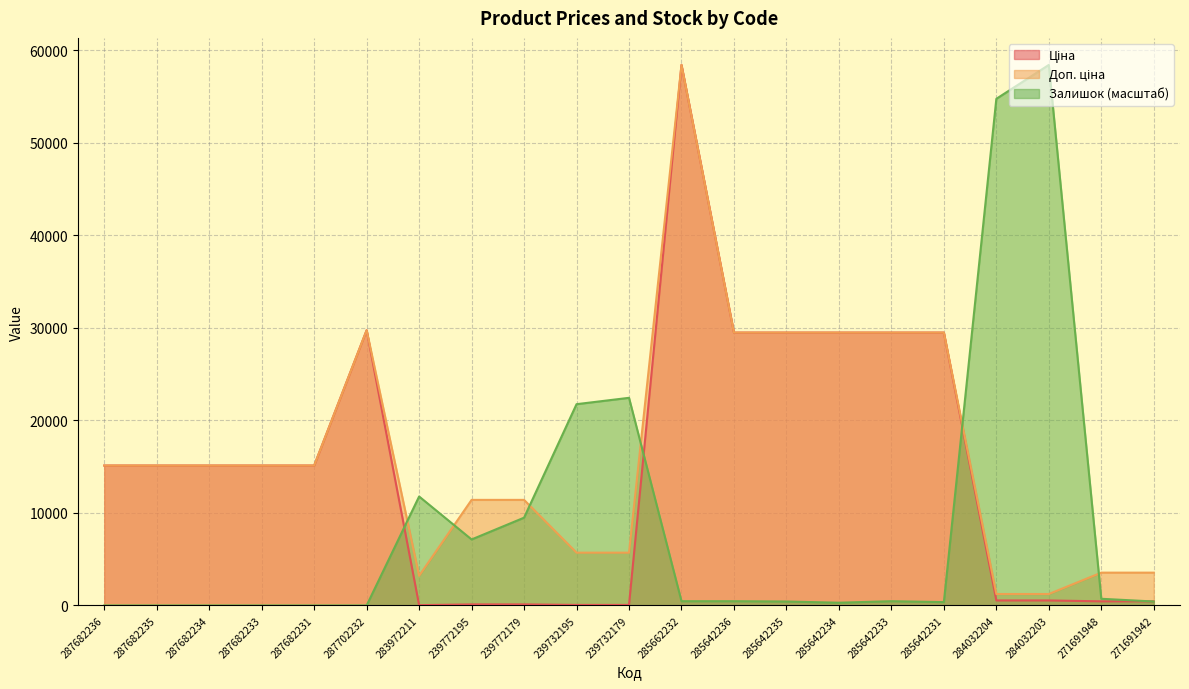

True or false: Доп. ціна has more than 2 interior local peaks.

False